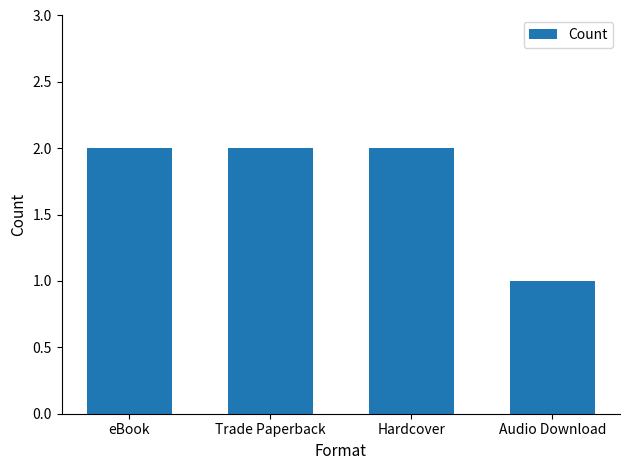

Approximately how many times larger is the value at Trade Paperback compared to Audio Download?

2.0